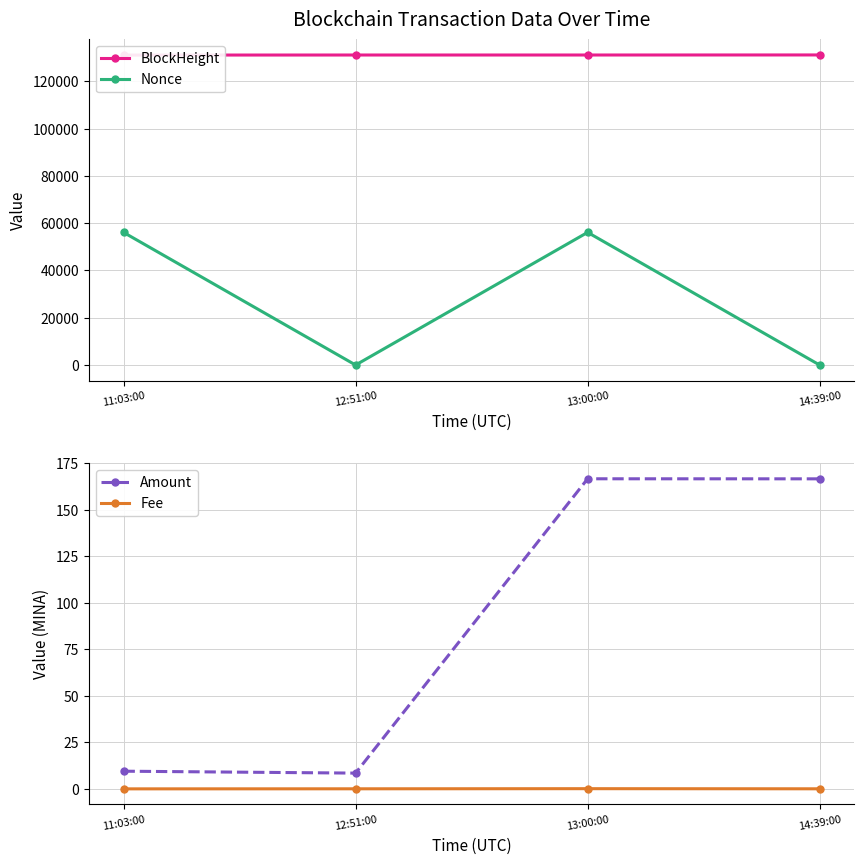

What position from the right is 11:03:00?

4